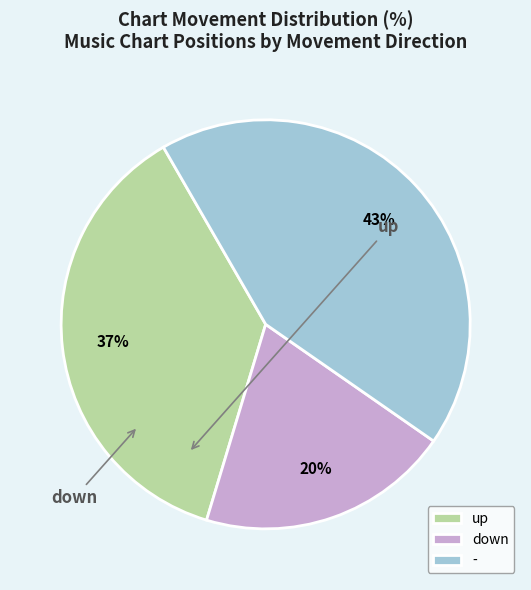

What is the largest slice in the pie chart?

-